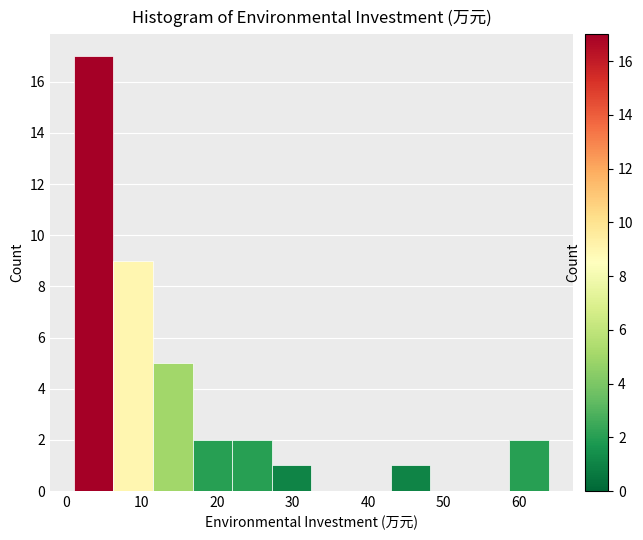

Over which range of the x-axis is the bar tallest?

1 to 6